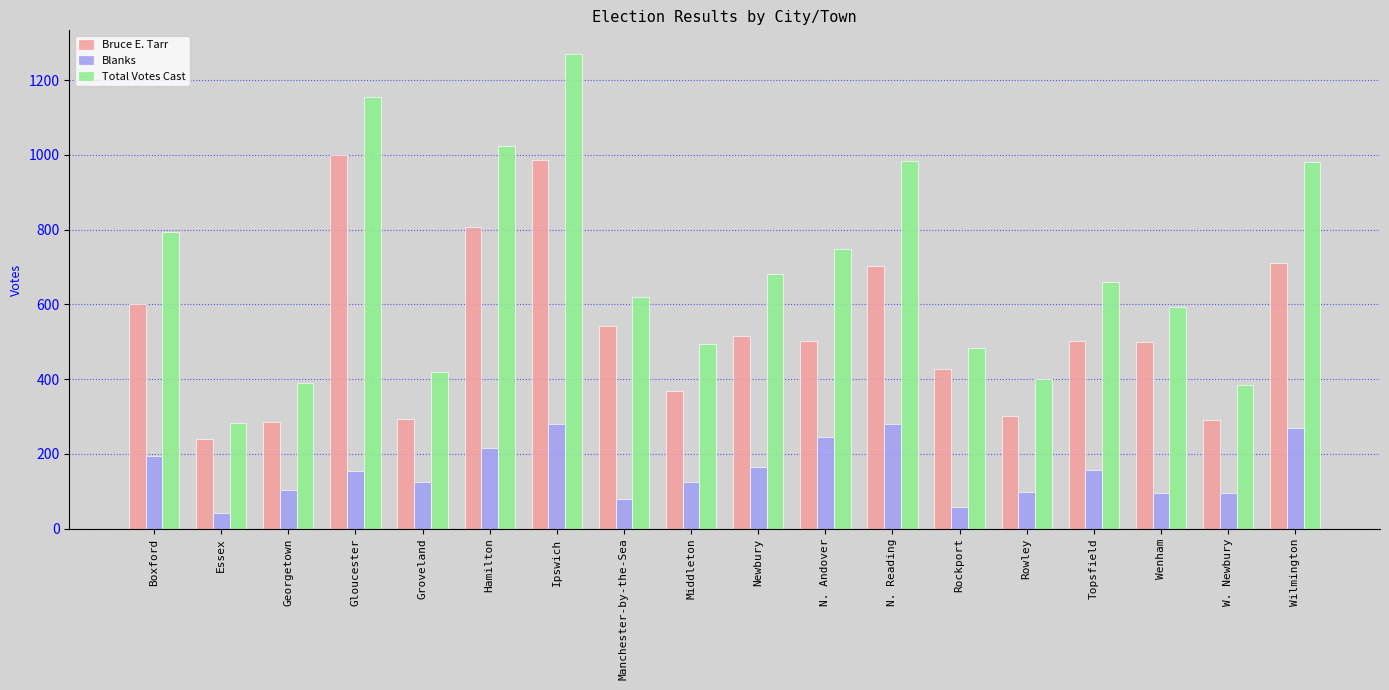

What are all the series names shown in the legend?

Bruce E. Tarr, Blanks, Total Votes Cast